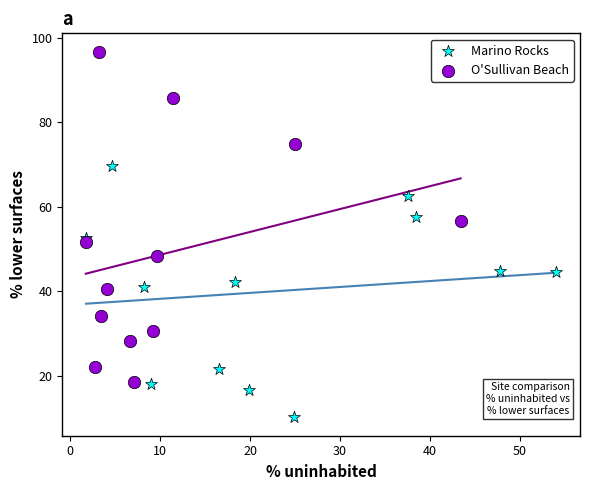

Which series has the largest Y range (max minus min)?

O'Sullivan Beach